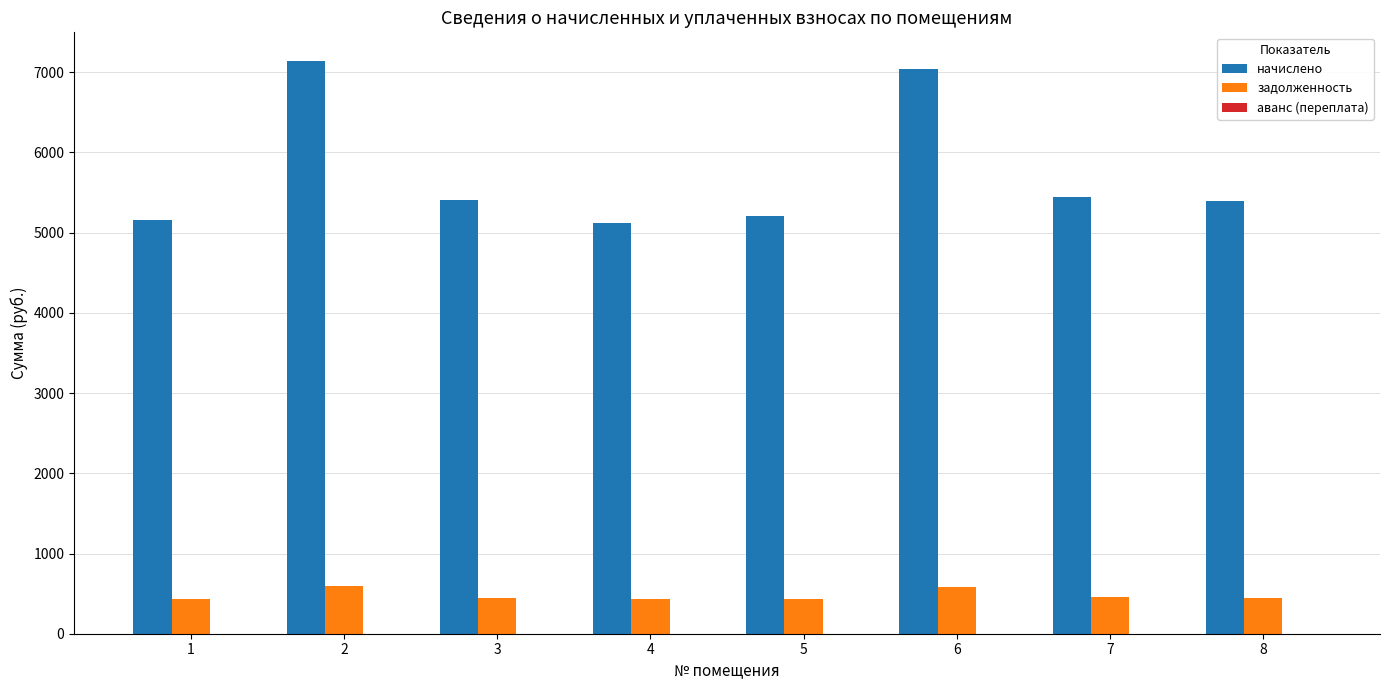

What is the maximum value shown in the chart?

7141.0